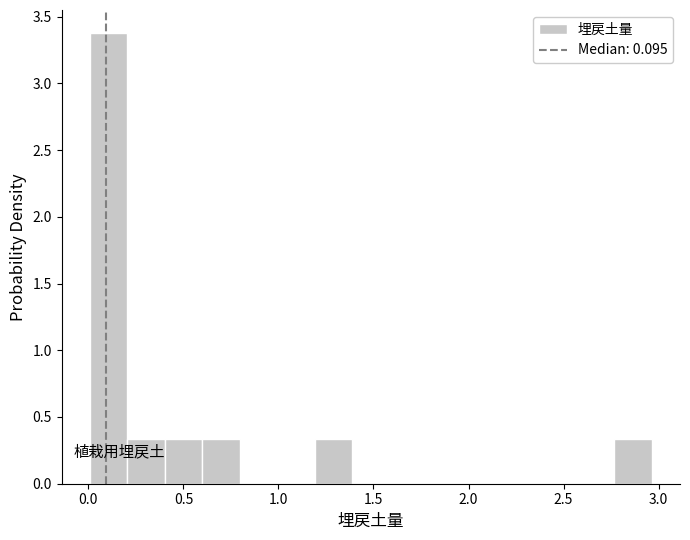

Around what value on the x-axis is the tallest bar? Give the approximate position of its centre, as read against the axis.

0.10